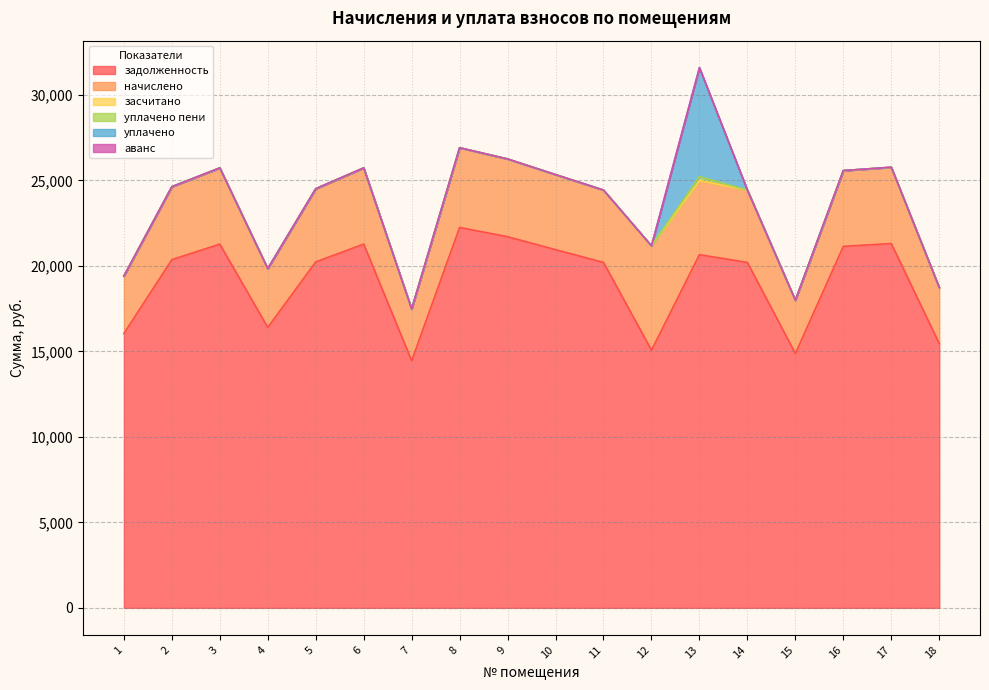

What are all the series names shown in the legend?

задолженность, начислено, засчитано, уплачено пени, уплачено, аванс